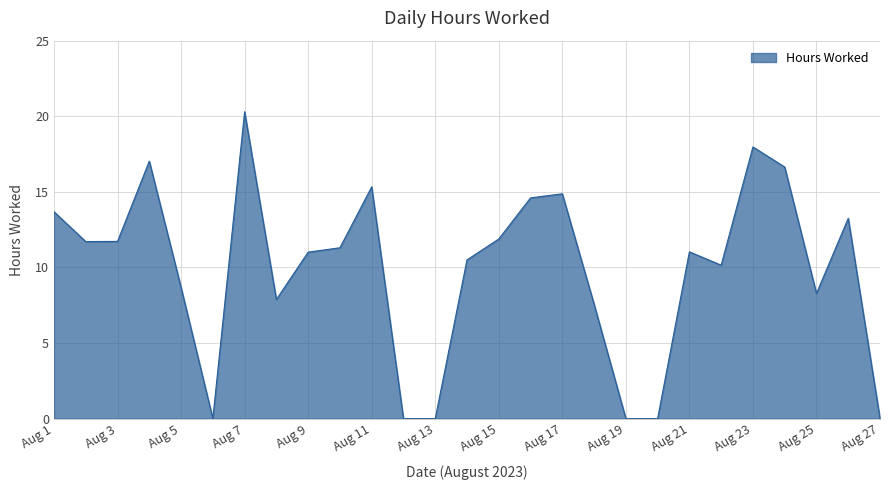

Does the chart display data point markers on the line(s)?

No